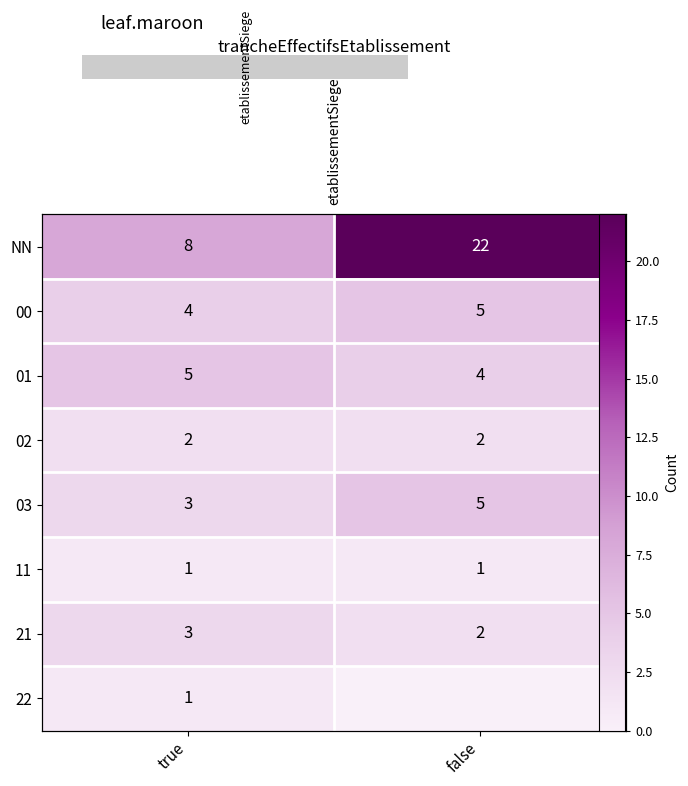

What is the sum of the 22 values at false and true?

1